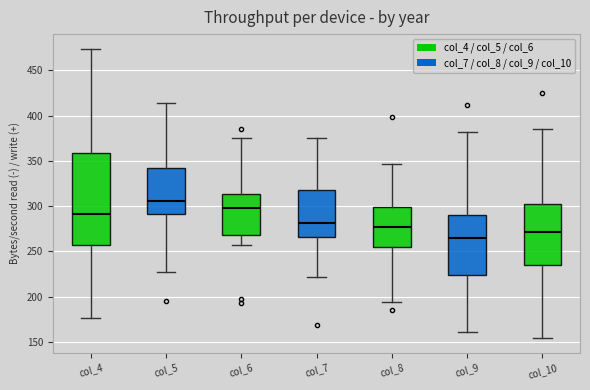

Comparing the boxes themselves (not the whiskers), which one is the tallest?

col_4